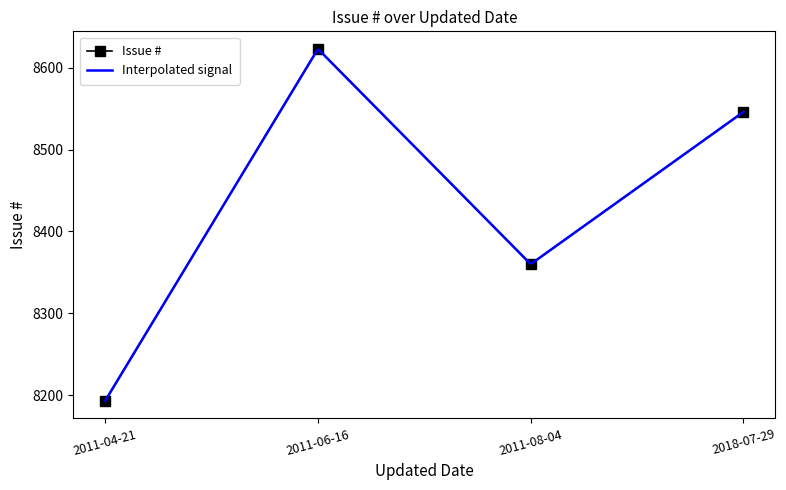

Count the values in the range 8360 to 8623.

3